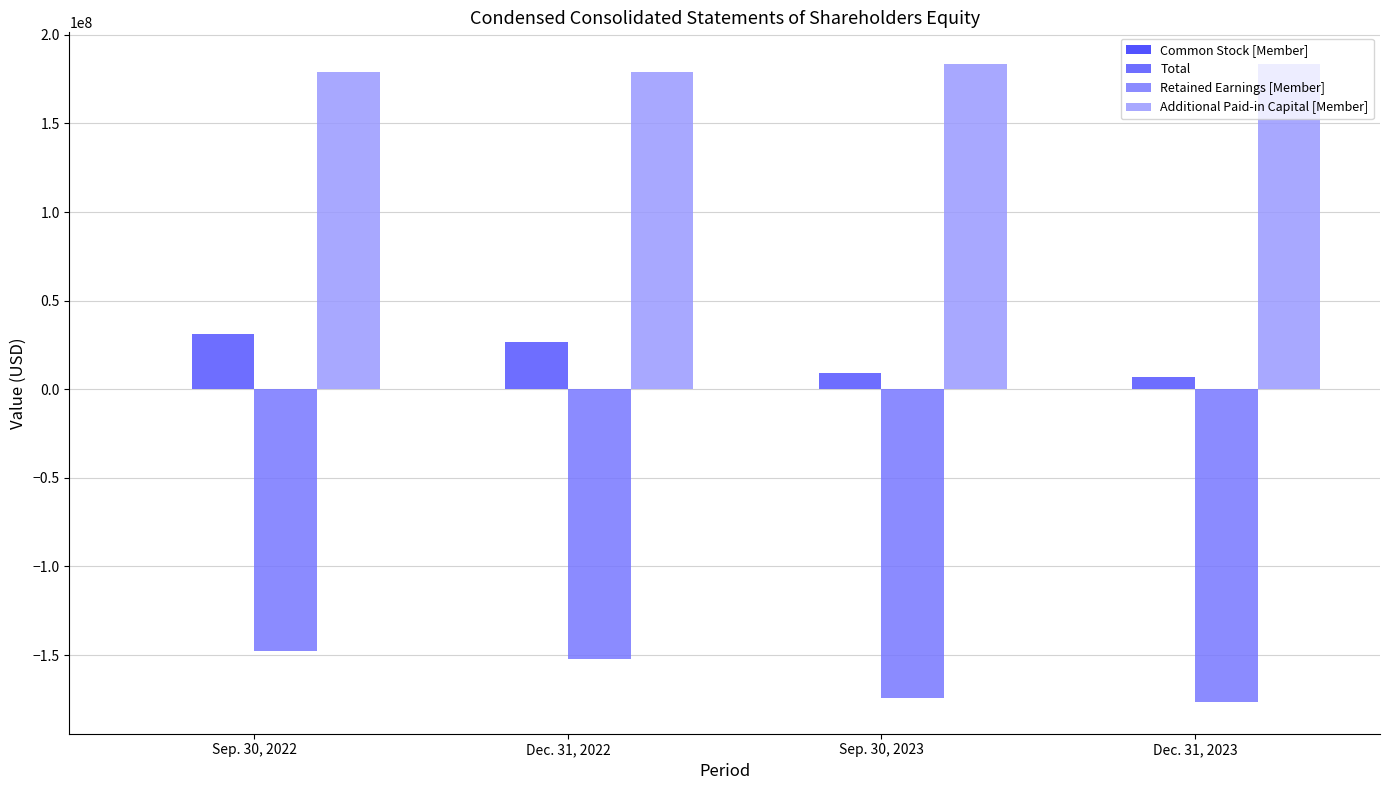

What is the sum of all Additional Paid-in Capital [Member] values?

724582836